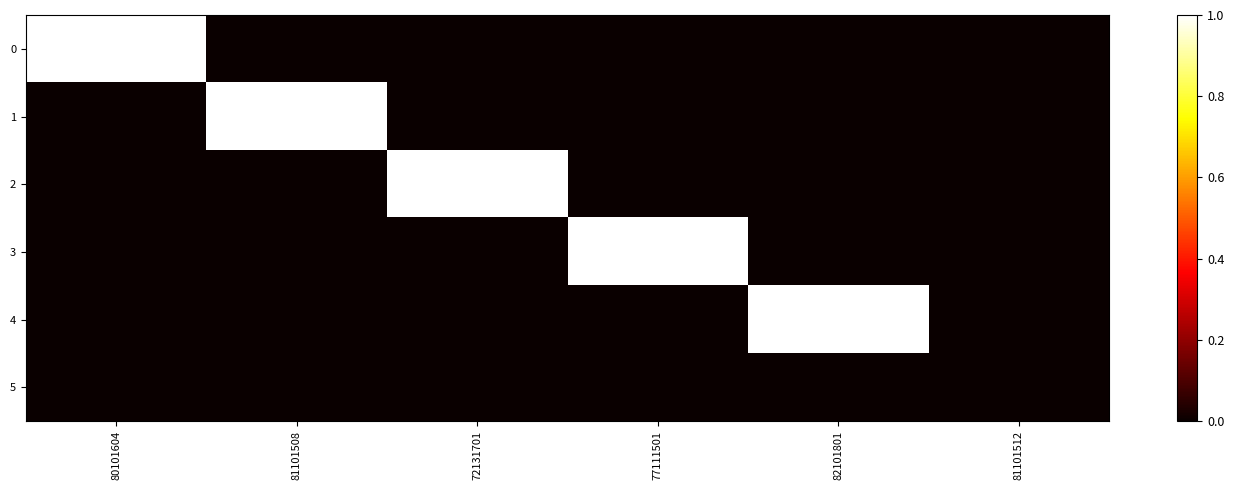

Which category has the highest value across all series?

80101604